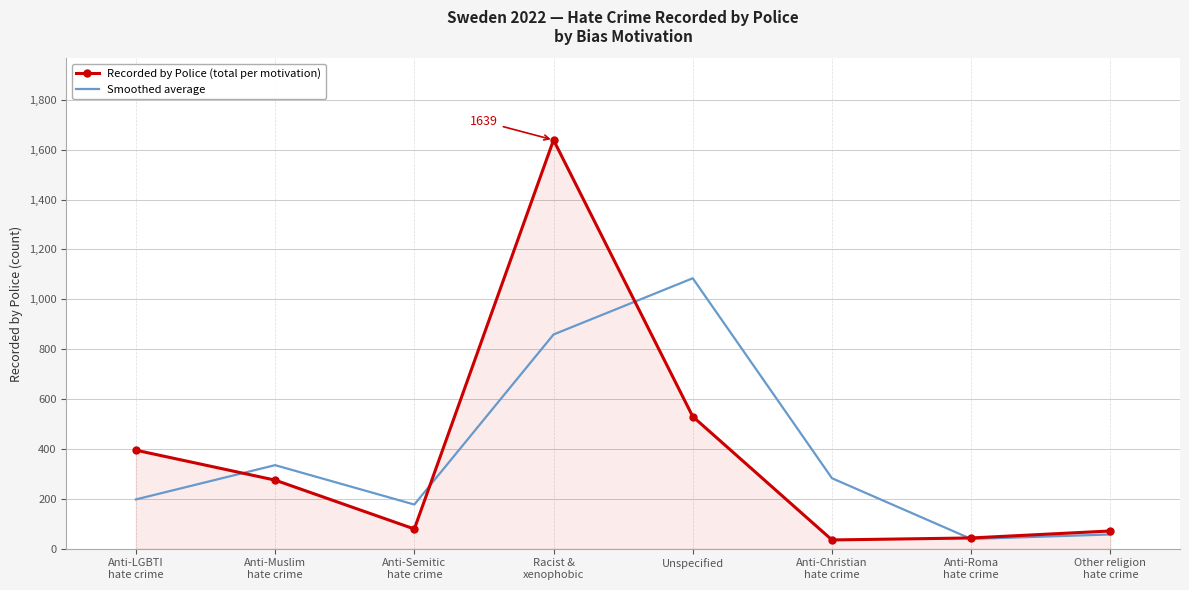

Where do Recorded by Police (total per motivation) and Smoothed average first cross each other?

Anti-LGBTI
hate crime and Anti-Muslim
hate crime